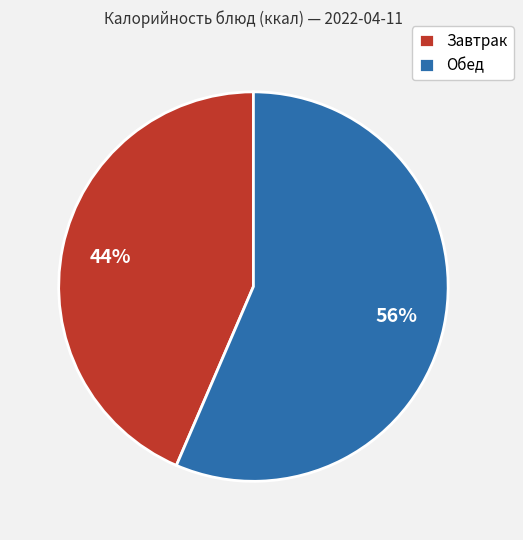

Which category has the smallest portion of the pie?

Завтрак